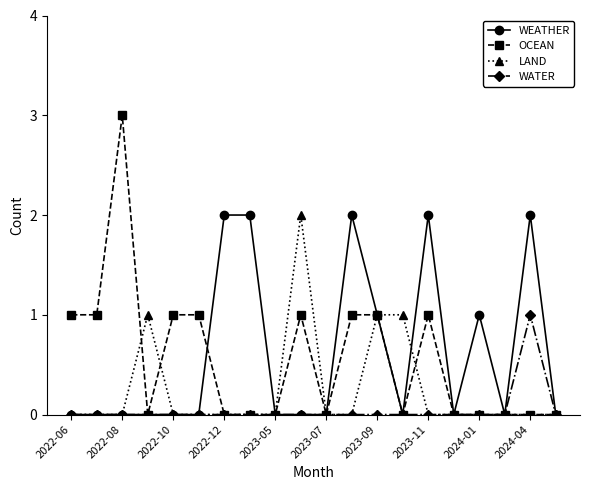

What is the maximum value shown in the chart?

3